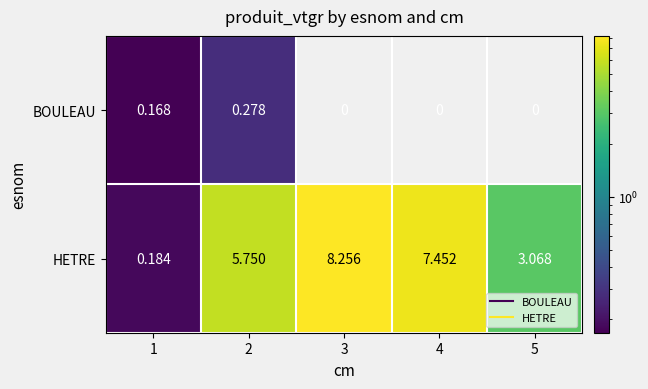

At 3, list the series in order from smallest to largest.

BOULEAU, HETRE